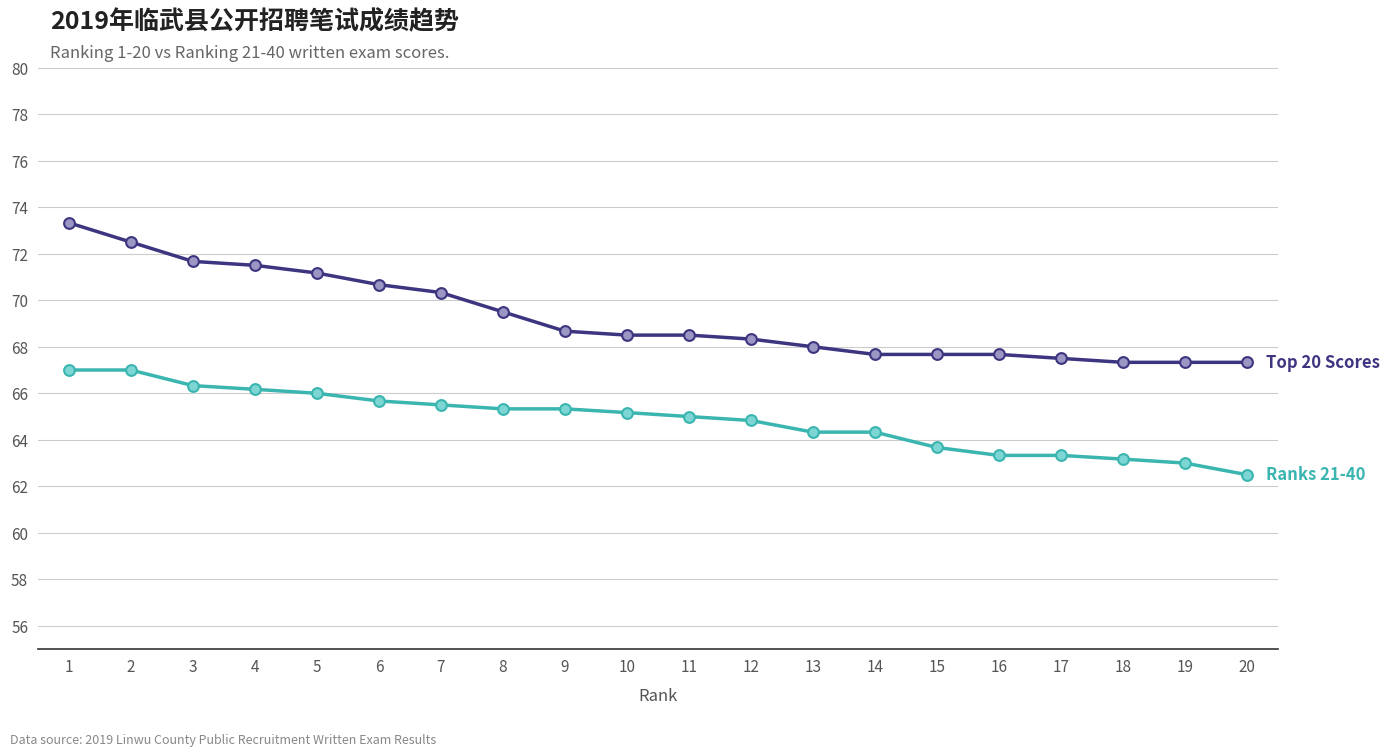

What is the difference between the highest and lowest values at 16?

4.3